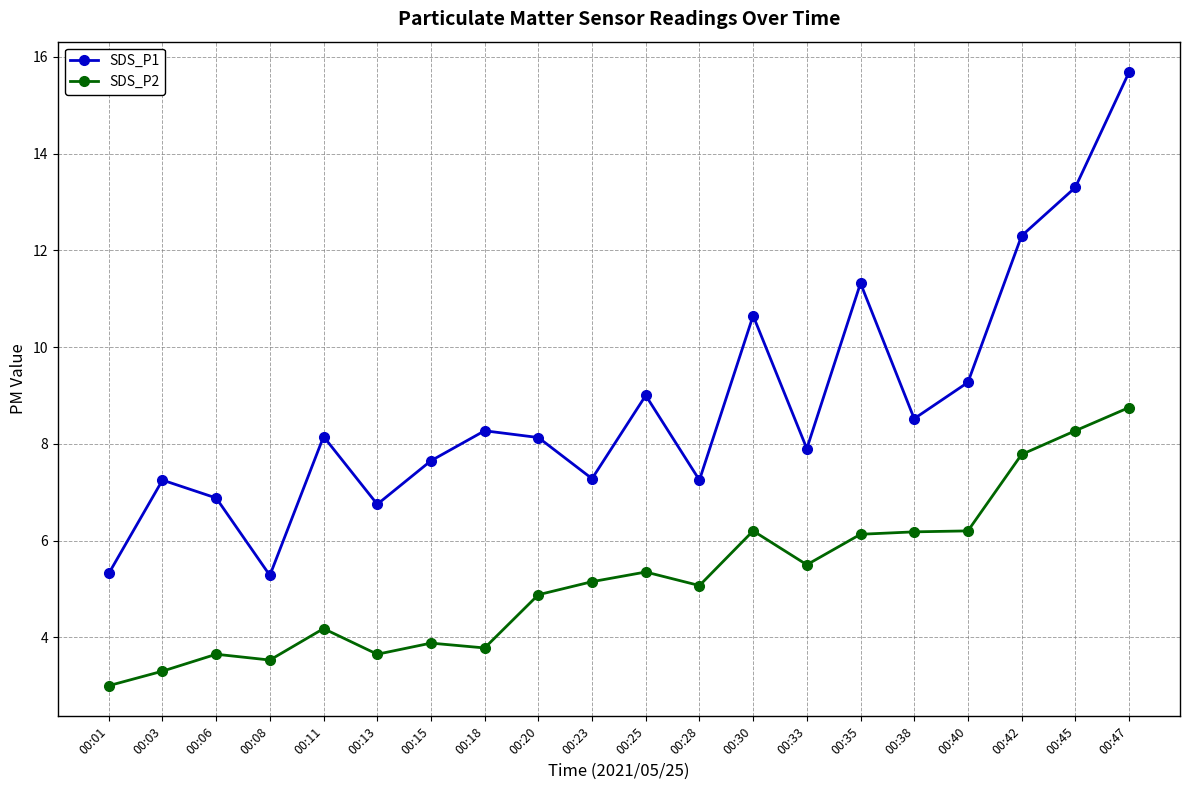

What is the sum of all SDS_P1 values?

176.2